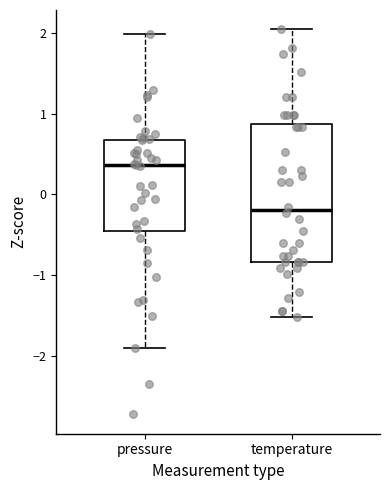

Where does the upper whisker of the box for pressure end on the y-axis? The values are not printed on the chart, so give them approximately, as read against the axis.

2.0